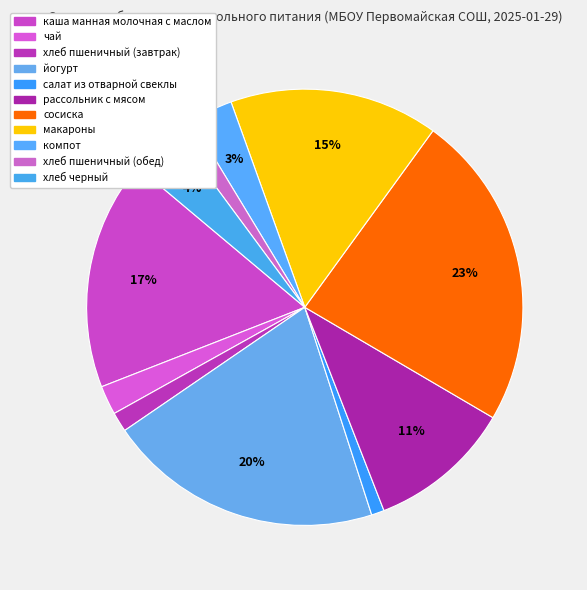

What is the change in value from сосиска to хлеб пшеничный (обед)?

-15.1